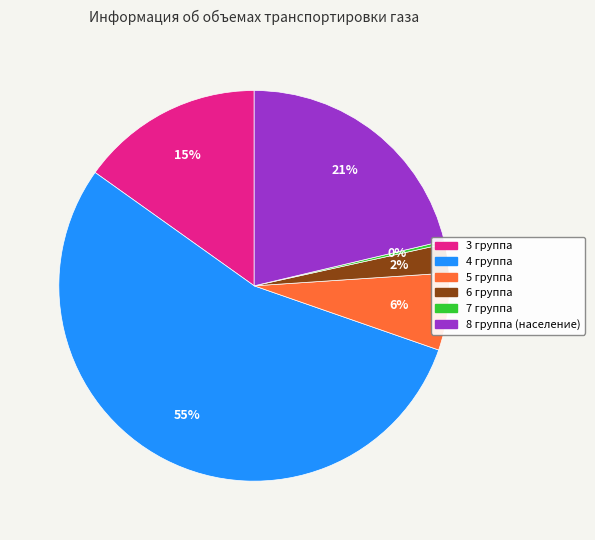

Does 3 группа represent more than half of the total?

No